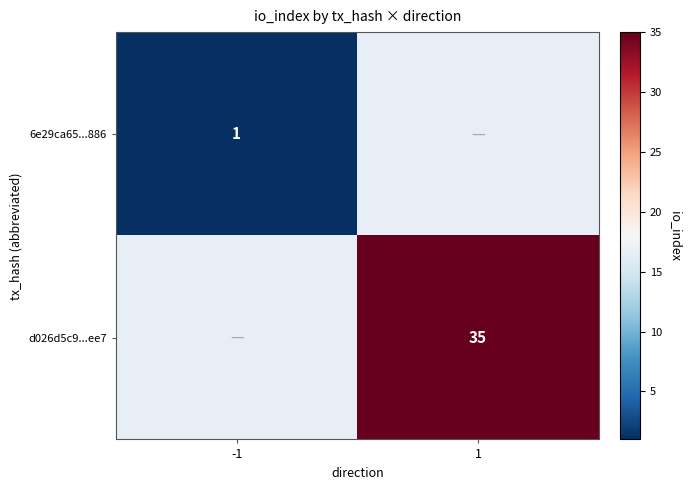

How many data points does each series have?

2